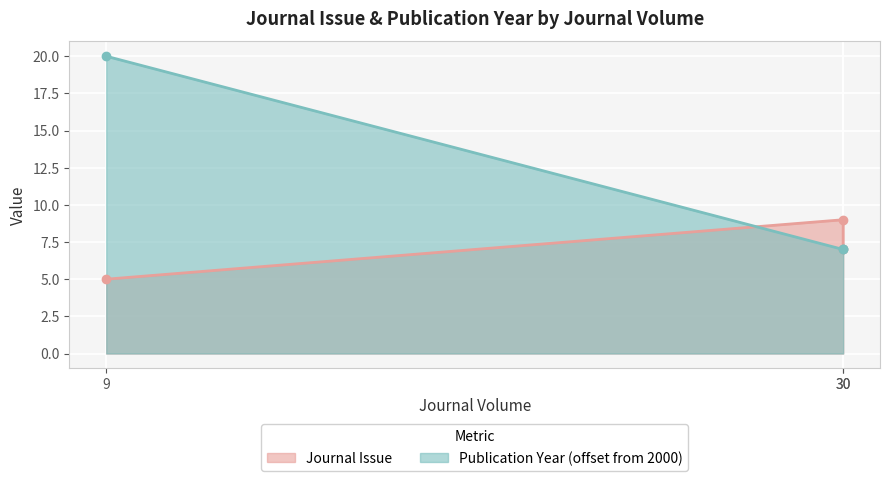

List the series in order of their peak value, highest first.

Publication Year, Journal Issue